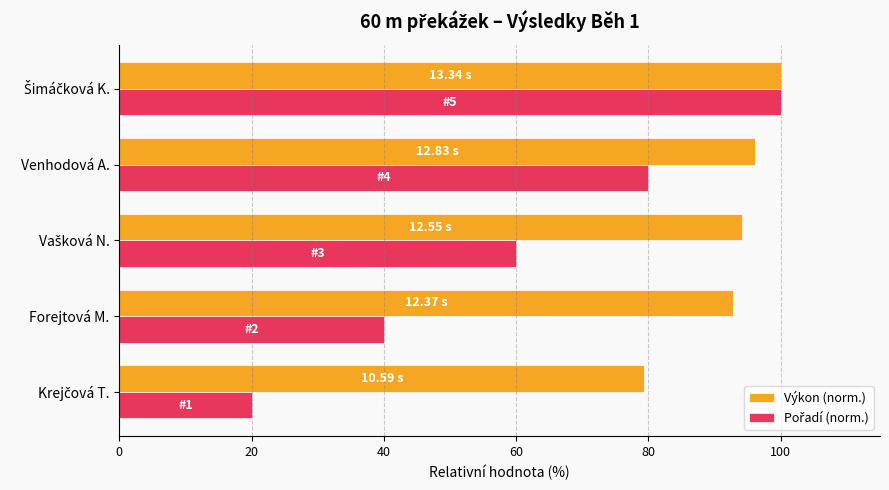

What is the difference between the highest and lowest values at Forejtová M.?

52.7